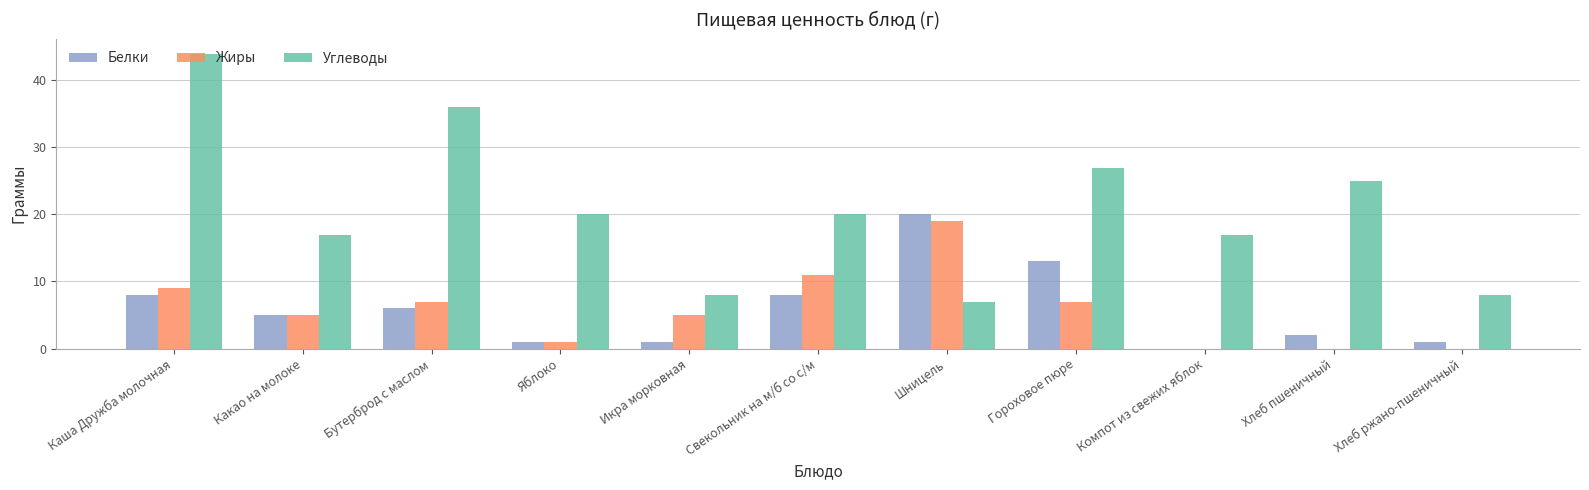

How many categories are shown in the chart?

11